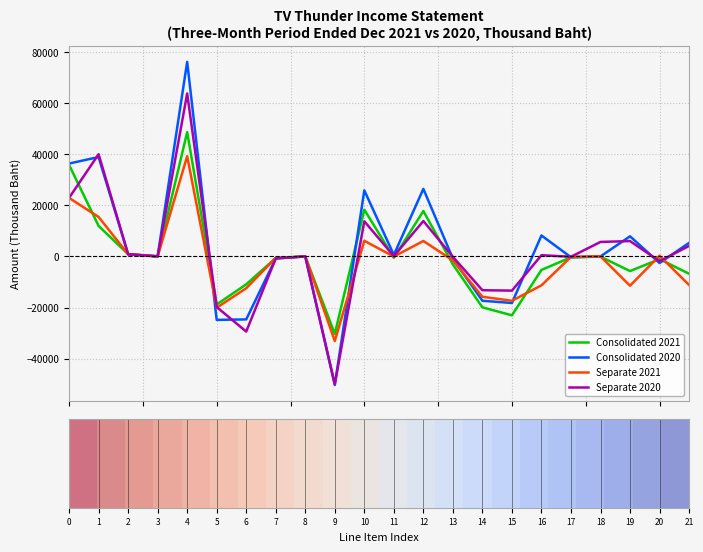

Which series has the widest spread of values?

Consolidated 2020